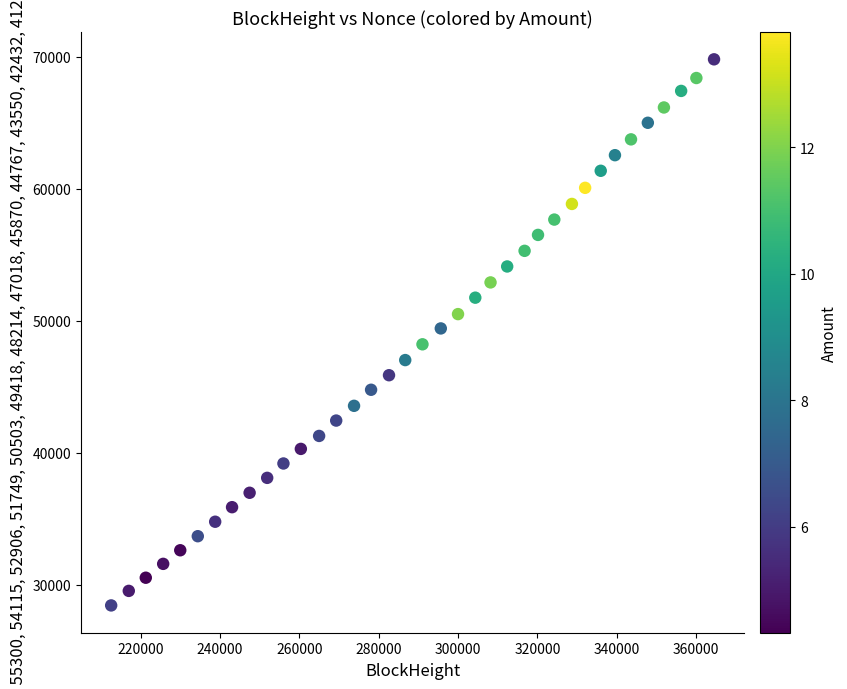

What is the range of Y values (max minus min)?

41403